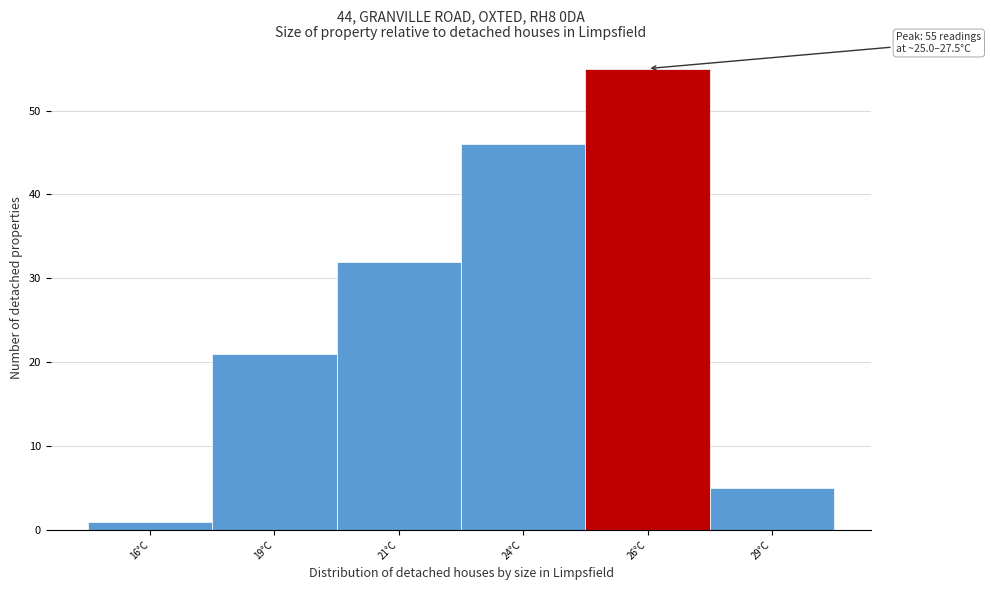

Reading right to left, list all the values displayed in this chart.

5	55	46	32	21	1